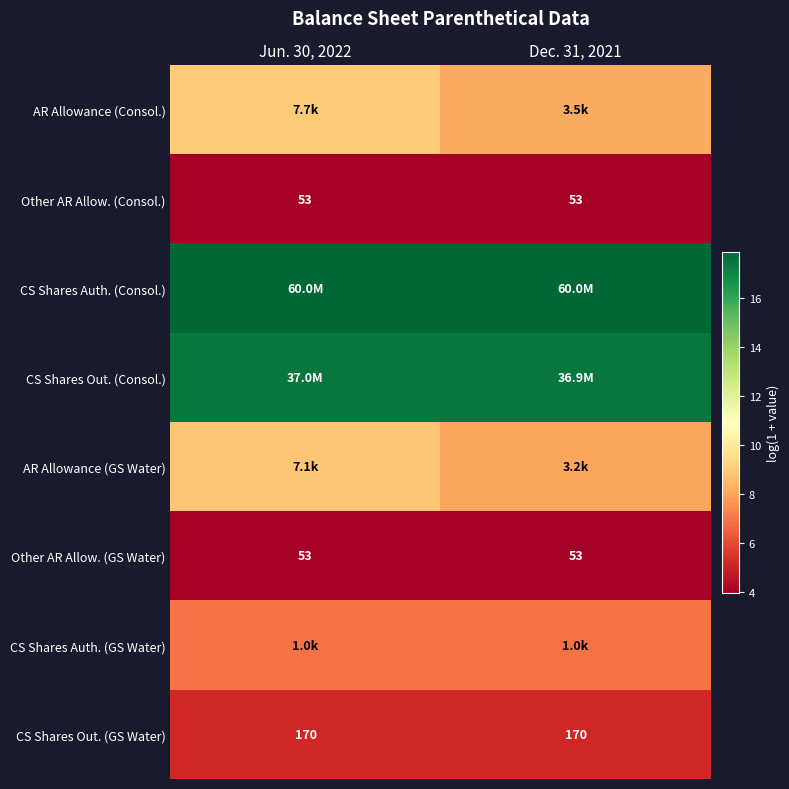

Rank the categories by CS Shares Auth. (Consol.) value from highest to lowest.

Jun. 30, 2022, Dec. 31, 2021